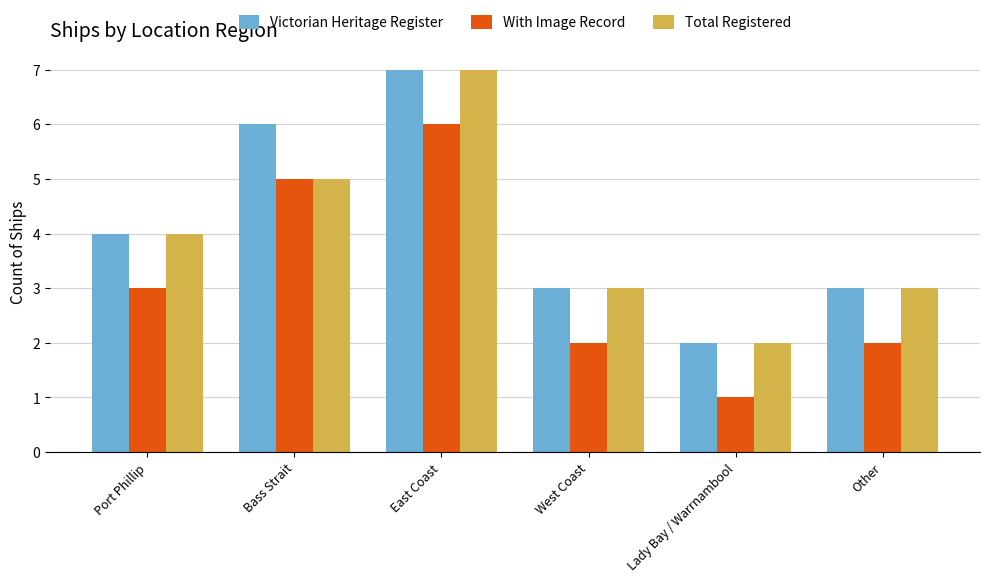

How many categories are shown in the chart?

6